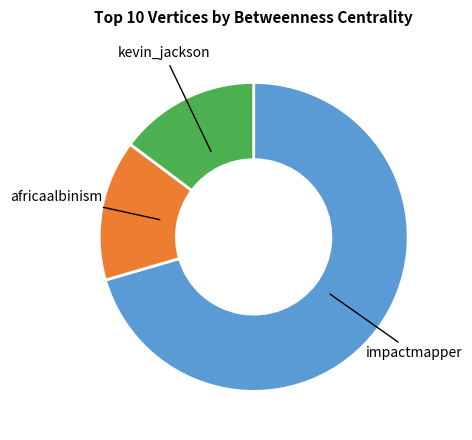

Is there a majority slice in this chart?

Yes